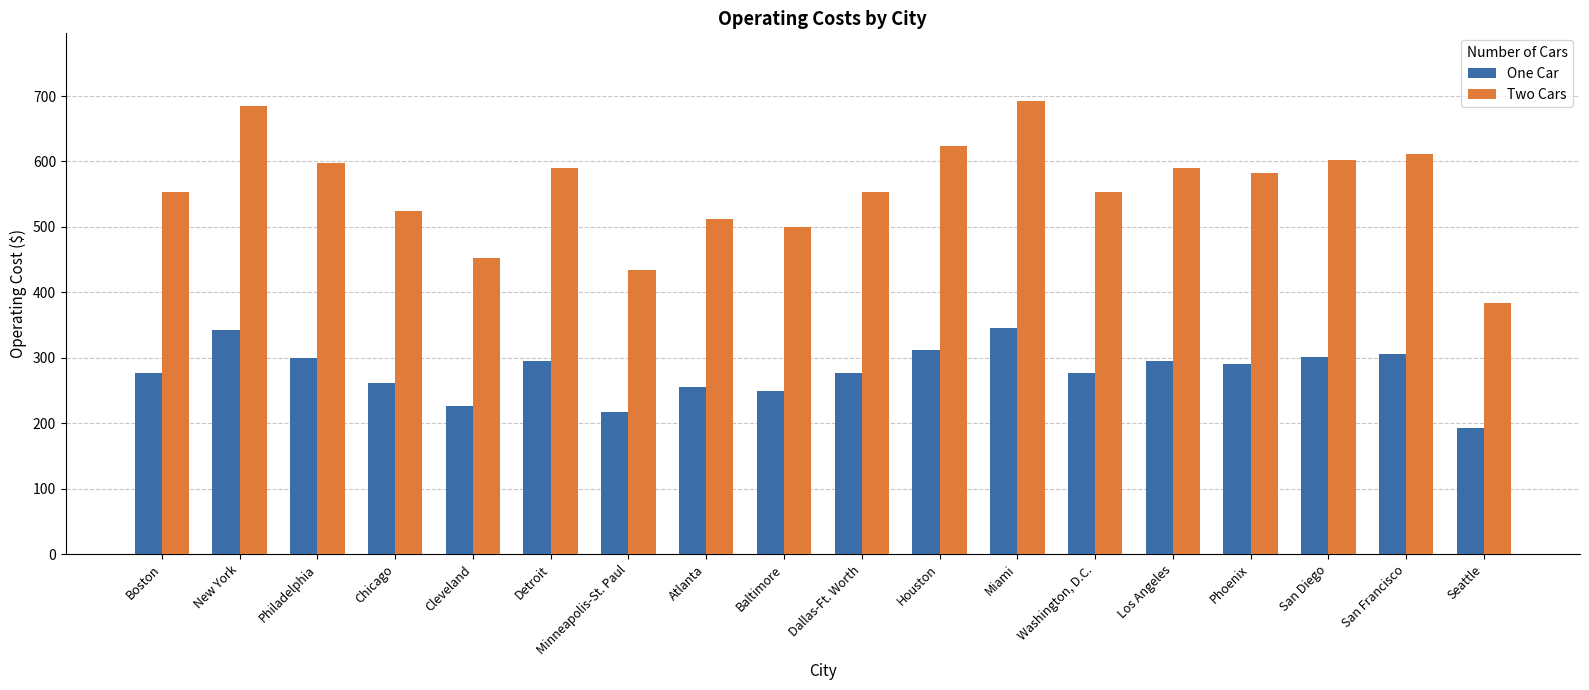

What is the minimum value shown in the chart?

192